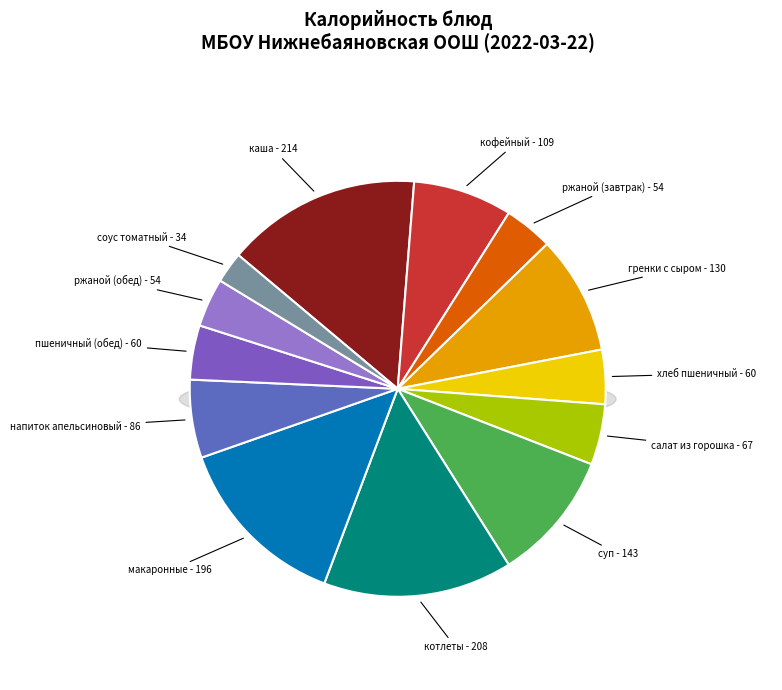

Is the sum of салат из горошка and напиток апельсиновый greater than half?

No